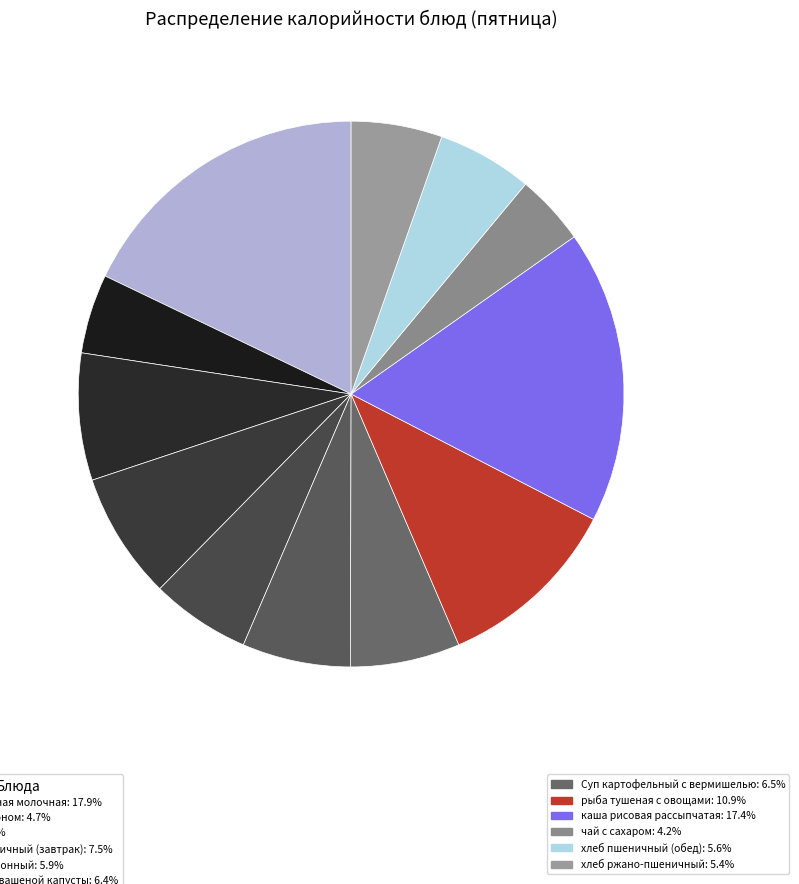

Count the number of slices in the pie.

12